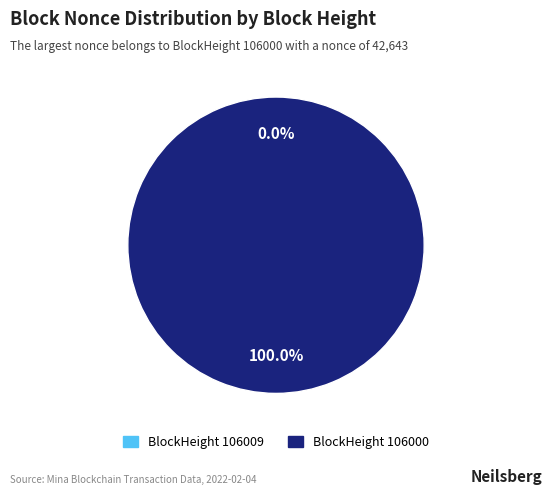

To the nearest percent, what is the difference between the largest and smallest slice percentages?

100%